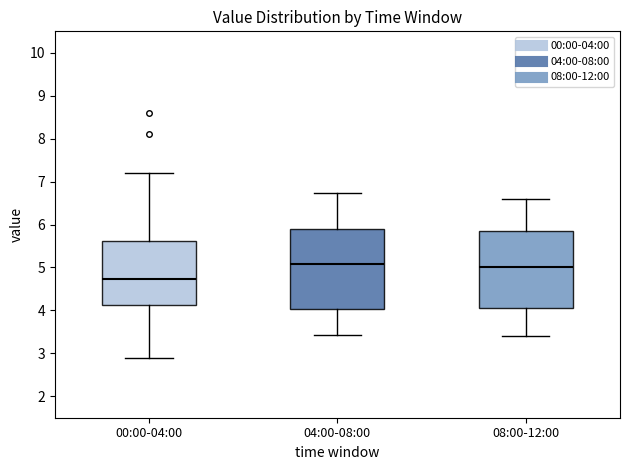

Reading left to right, read every box against the y-axis: the position of its median line, the range the box covers, and the ends of its whiskers. The values are not printed on the chart, so give them approximately, as read against the axis.

00:00-04:00: median 4.7, box 4.1 to 5.6, whiskers 2.9 to 7.2
04:00-08:00: median 5.1, box 4.0 to 5.9, whiskers 3.4 to 6.7
08:00-12:00: median 5.0, box 4.1 to 5.9, whiskers 3.4 to 6.6